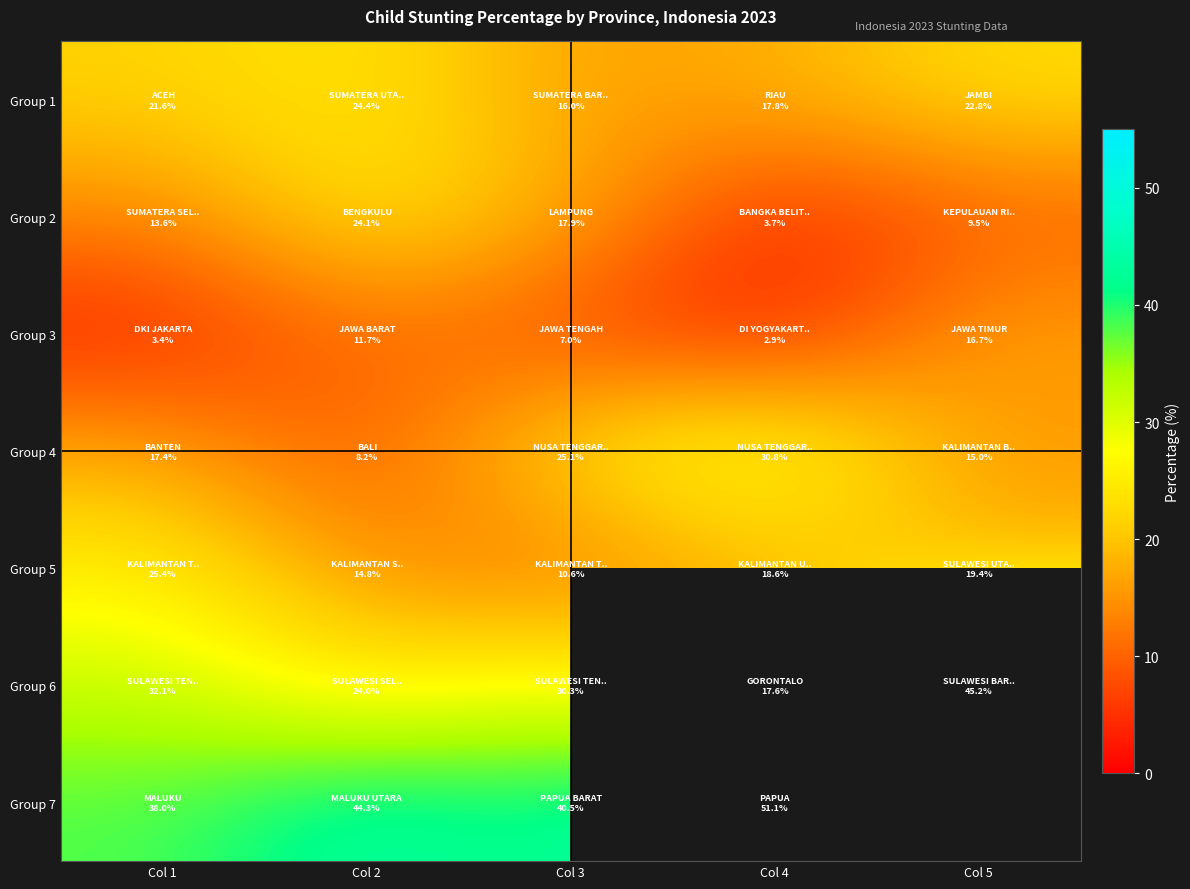

The Group 6 series shows 17.6 at Col 4. True or false?

True